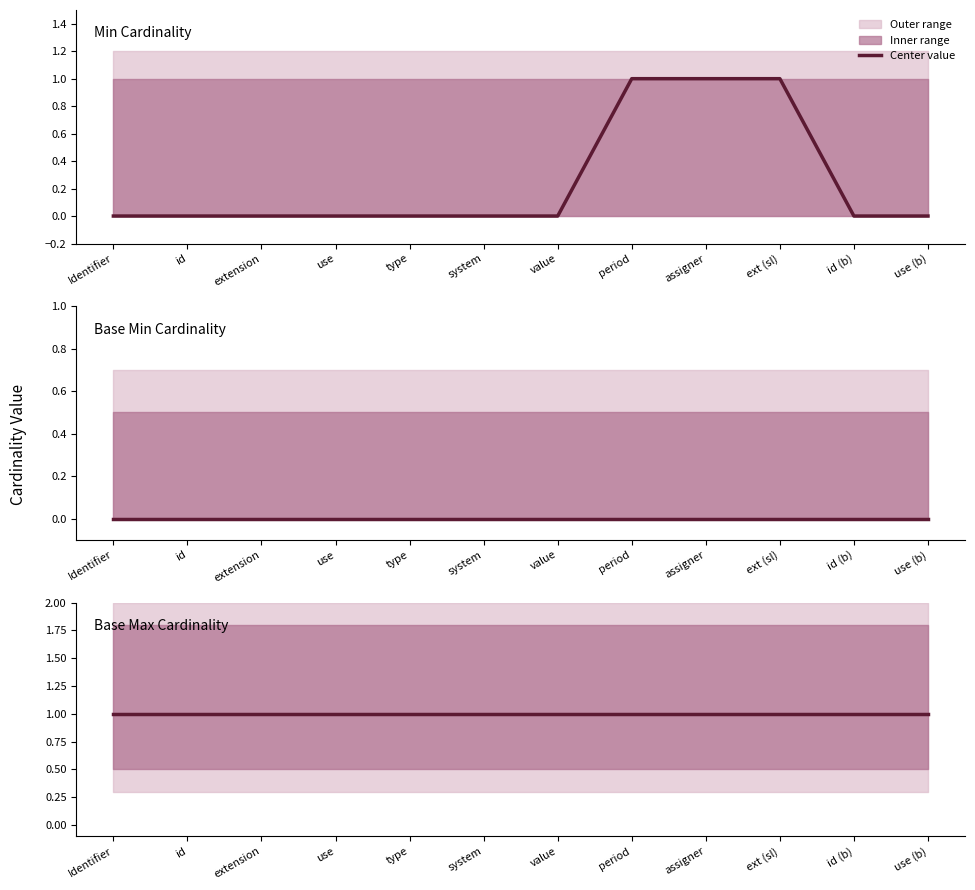

True or false: Base Min Cardinality and Min Cardinality cross at least once.

False